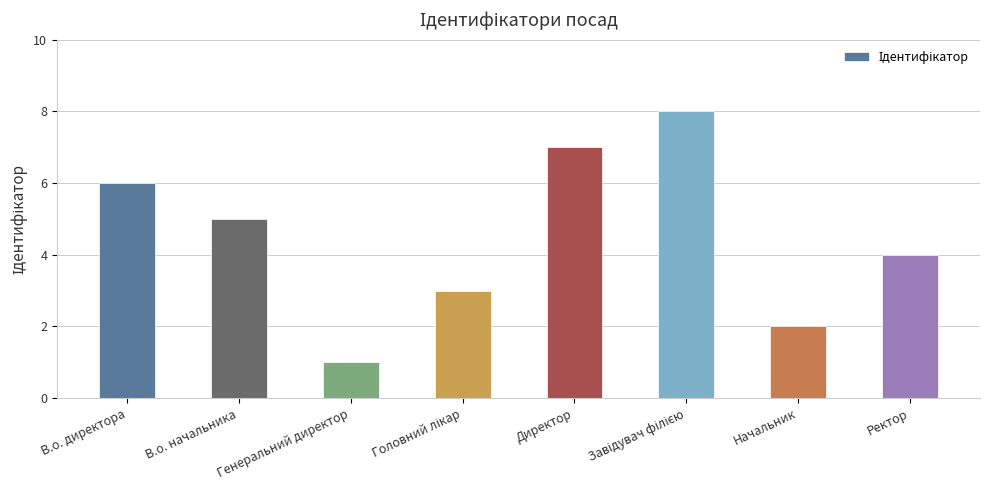

How many bars are there in total?

8